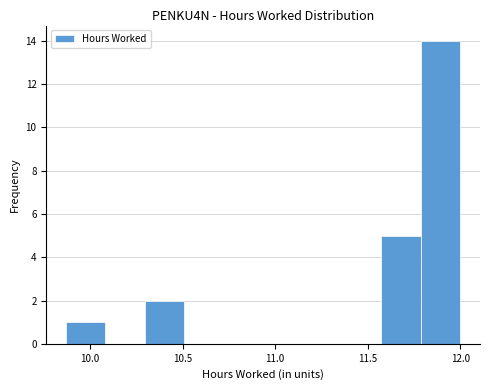

Reading left to right, list every bar in this chart as the range it spans on the x-axis followed by its height. Neither the bar edges nor the heights are printed on the chart, so give them approximately, as read against the axes.

9.85 to 10.10: 1
10.10 to 10.30: 0
10.30 to 10.50: 2
10.50 to 10.70: 0
10.70 to 10.95: 0
10.95 to 11.15: 0
11.15 to 11.35: 0
11.35 to 11.55: 0
11.55 to 11.80: 5
11.80 to 12.00: 14